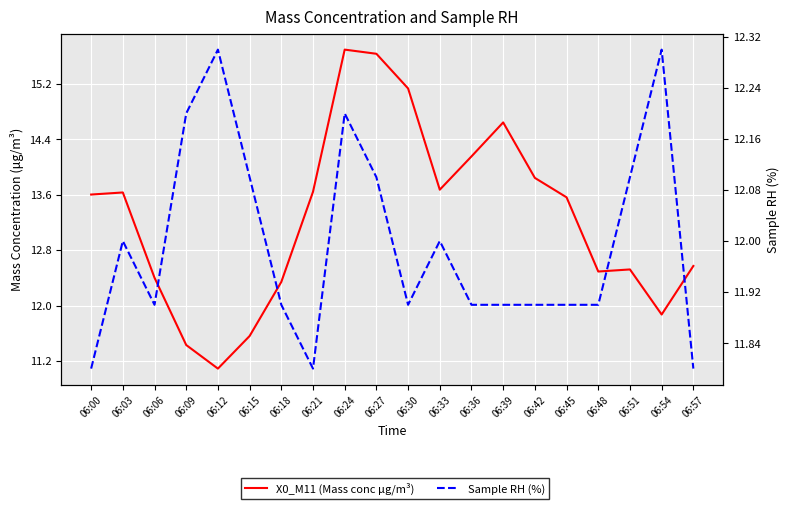

How many categories are shown in the chart?

20